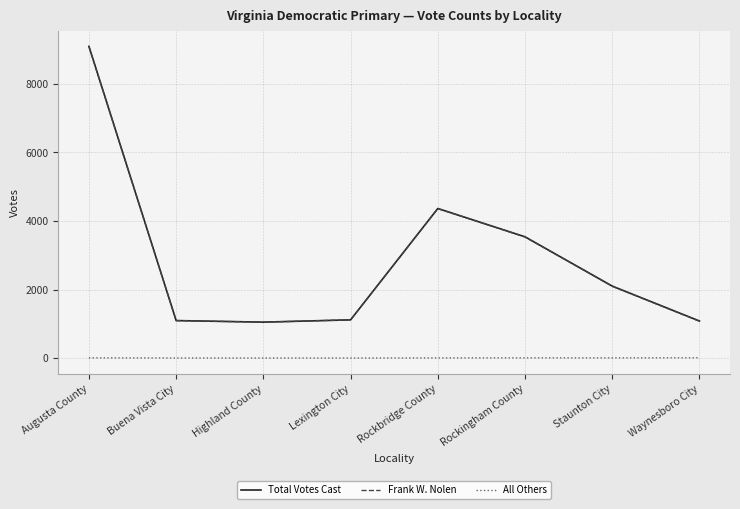

What is the sum of all Frank W. Nolen values?

23410